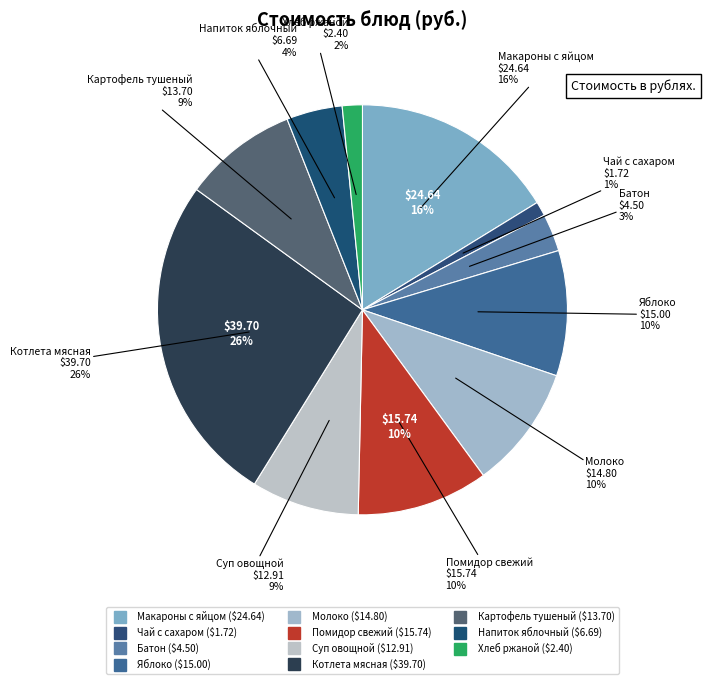

True or false: БАТОН accounts for 3% of the total.

True